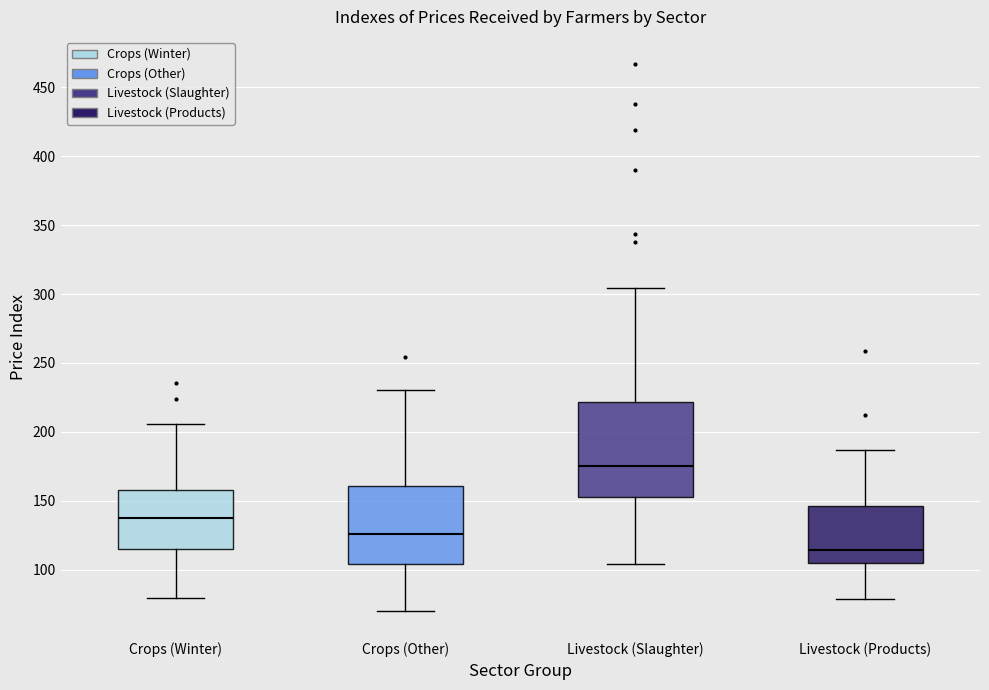

Which box is the tallest, from its lower edge to its upper edge?

Livestock (Slaughter)